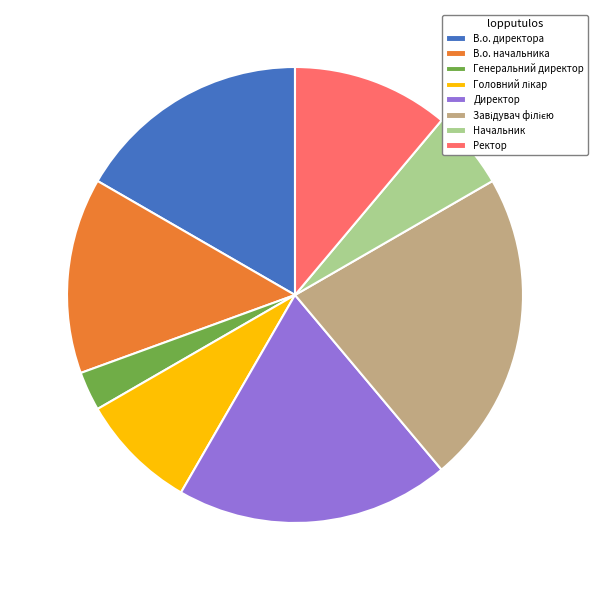

Count the number of slices in the pie.

8